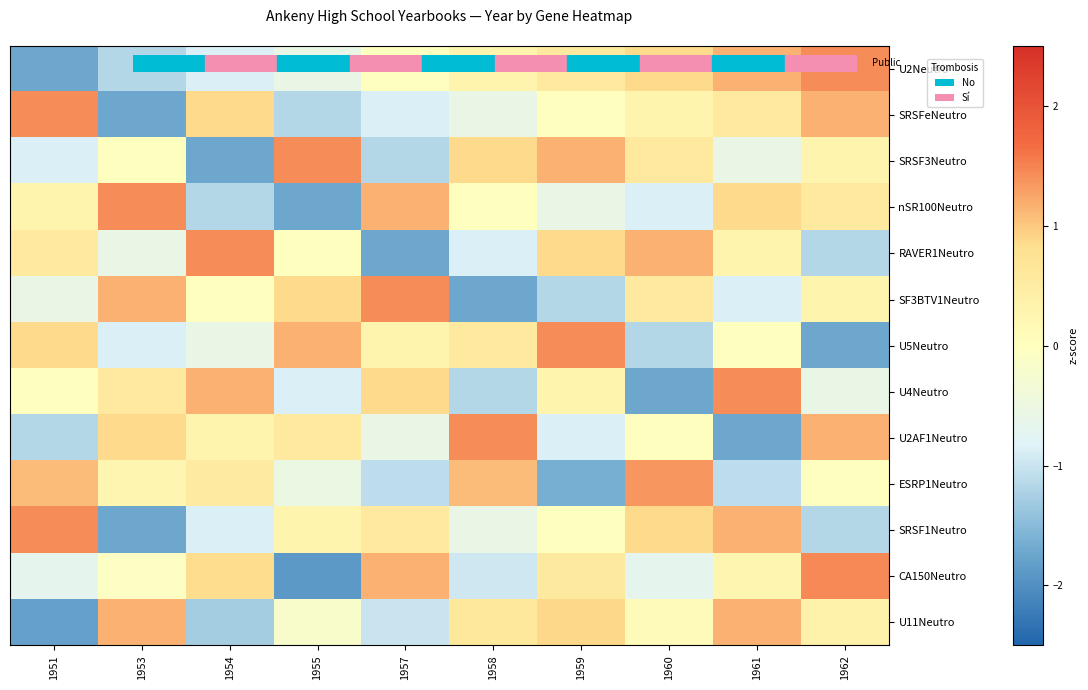

List the series in order of their peak value, highest first.

CA150Neutro, U2Neutro, SRSFeNeutro, SRSF3Neutro, nSR100Neutro, RAVER1Neutro, SF3BTV1Neutro, U5Neutro, U4Neutro, U2AF1Neutro, SRSF1Neutro, ESRP1Neutro, U11Neutro